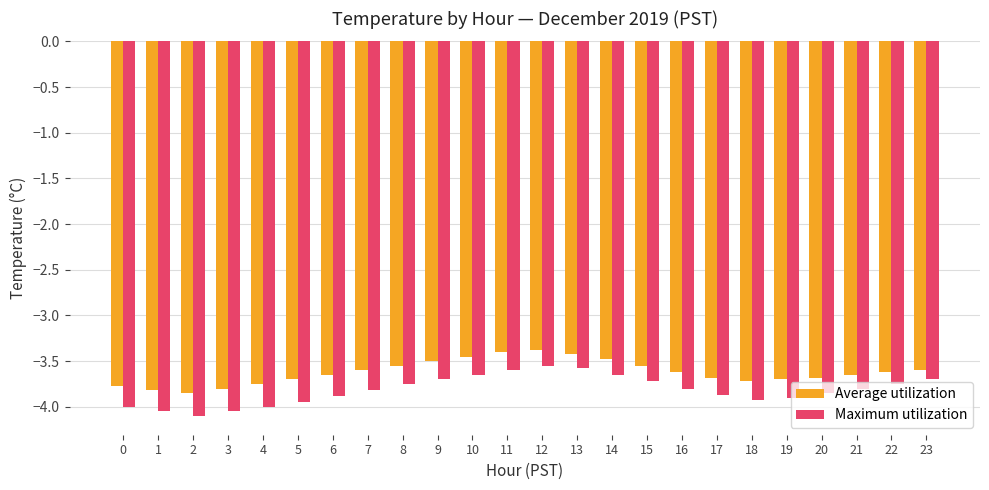

What is the difference between the maximum and second lowest values in the Maximum utilization series?

0.5